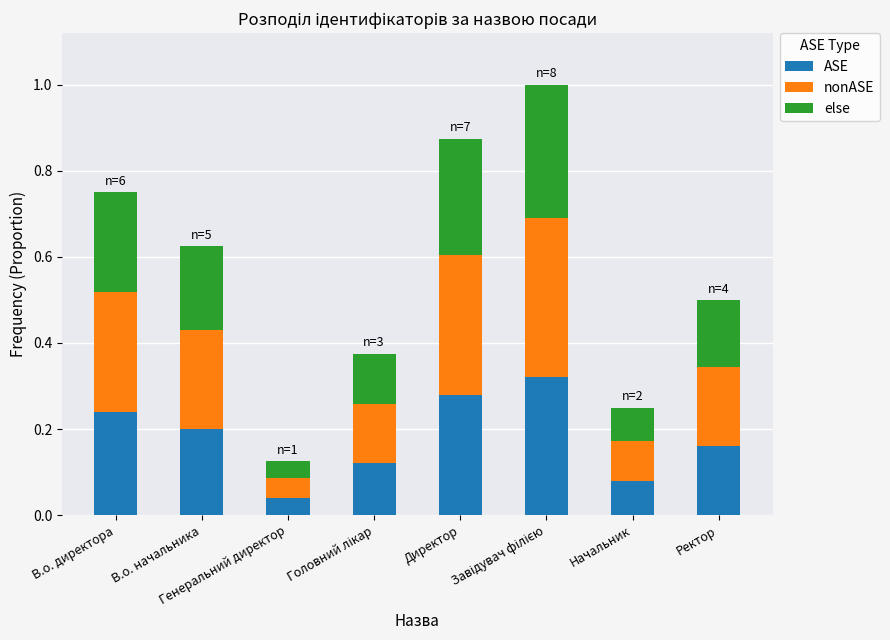

How many data points does each series have?

8